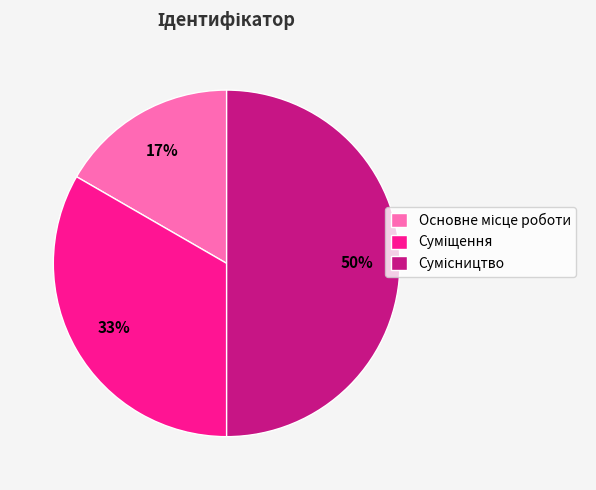

To the nearest percent, what is the average slice percentage?

33%